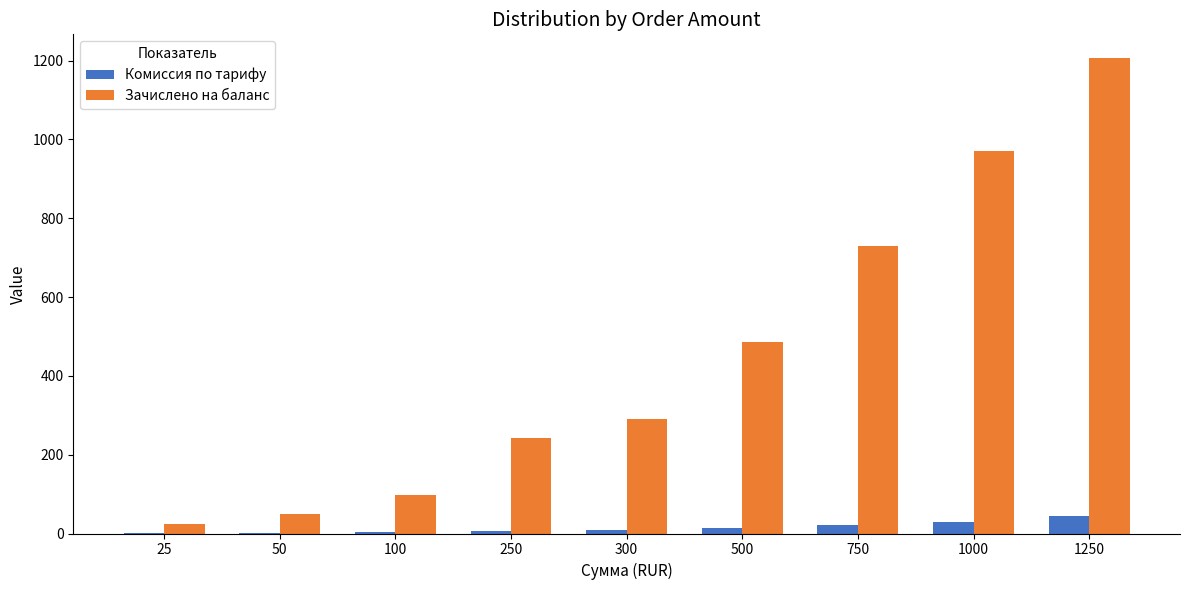

Which category has the highest value across all series?

1250